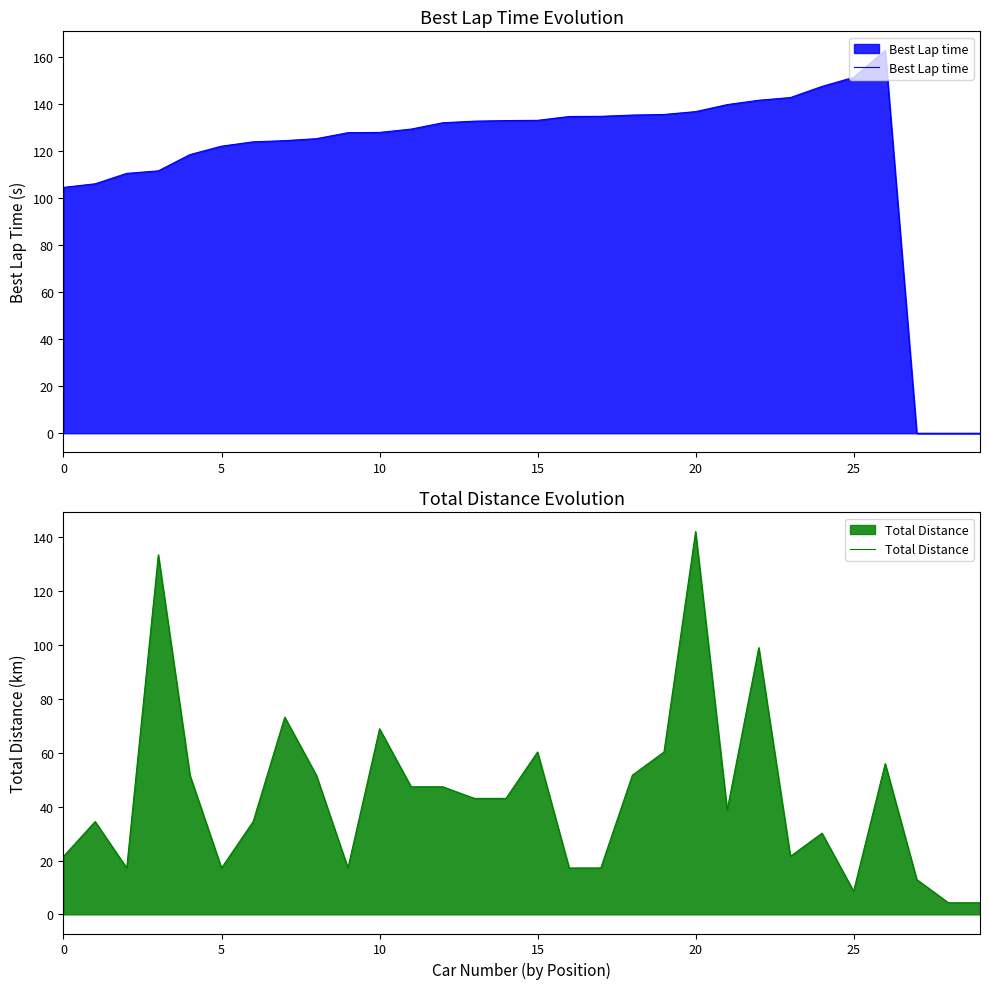

The Total Distance series shows 63.8 at 12. True or false?

False